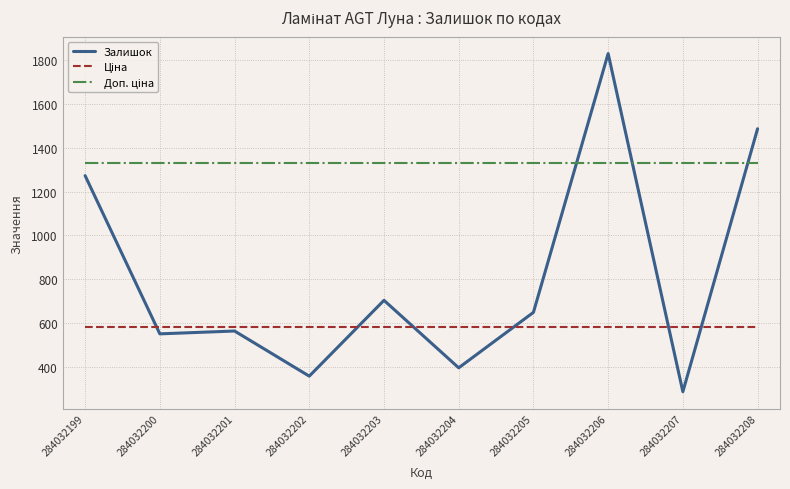

How many lines are shown in the chart?

3